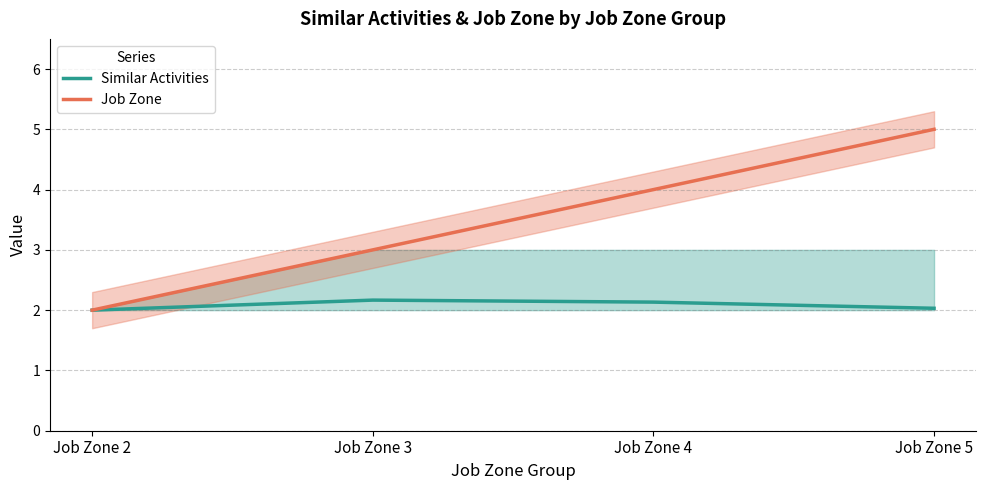

At which label is Similar Activities closest to 2?

Job Zone 2